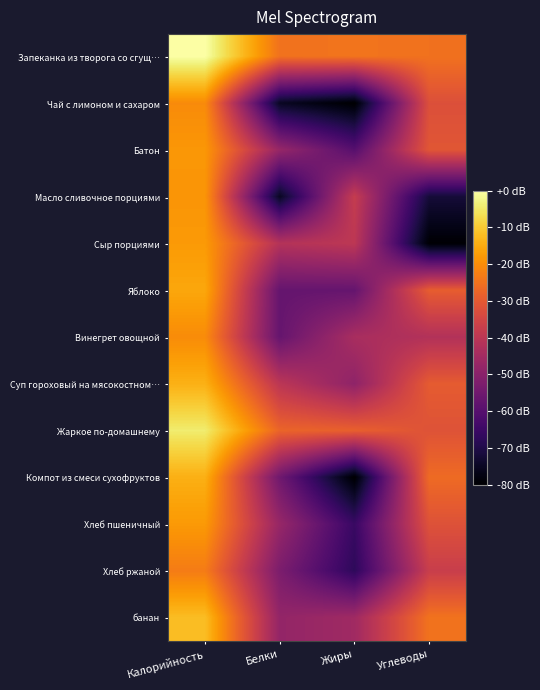

Rank the series by their maximum value, from highest to lowest.

Запеканка из творога со сгущ…, Жаркое по-домашнему, банан, Суп гороховый на мясокостном…, Компот из смеси сухофруктов, Яблоко, Сыр порциями, Хлеб пшеничный, Батон, Масло сливочное порциями, Винегрет овощной, Чай с лимоном и сахаром, Хлеб ржаной